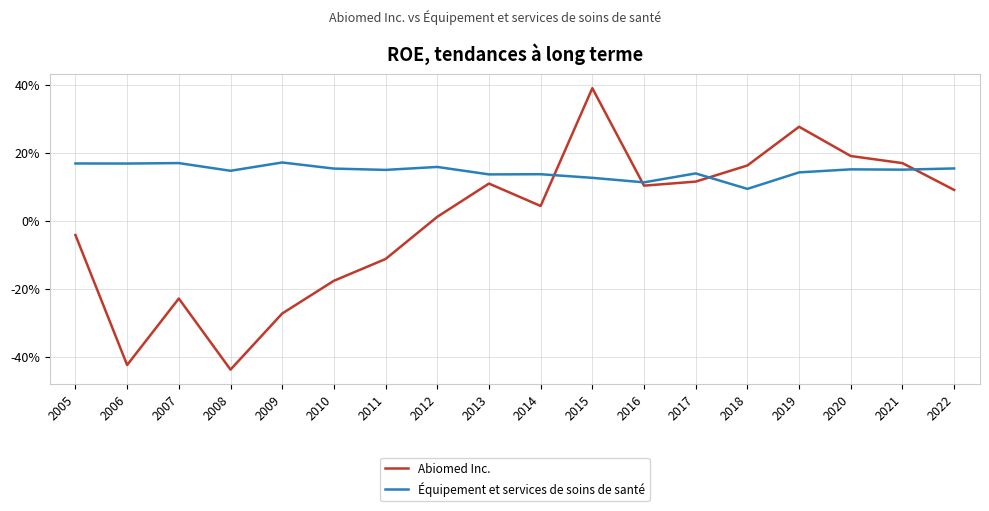

In Abiomed Inc., how many points are lower than both neighbors (excluding endpoints)?

4